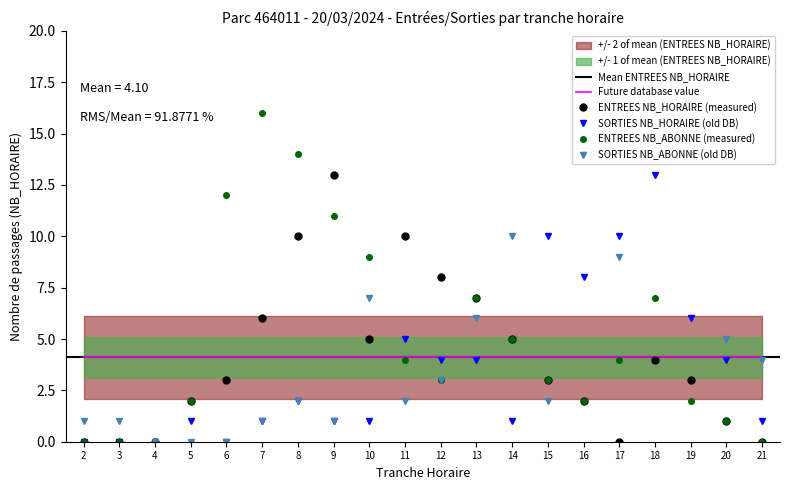

True or false: SORTIES NB_HORAIRE has more than 2 points higher than both neighbors.

True